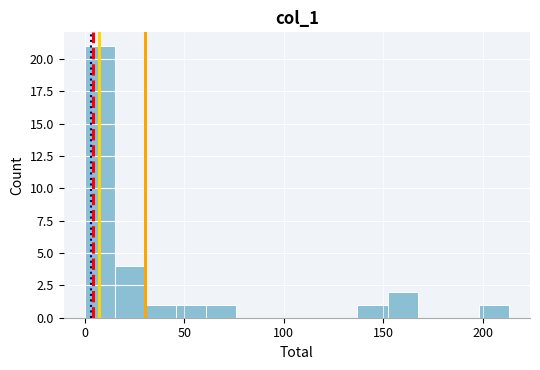

Around what value on the x-axis is the tallest bar? Give the approximate position of its centre, as read against the axis.

10